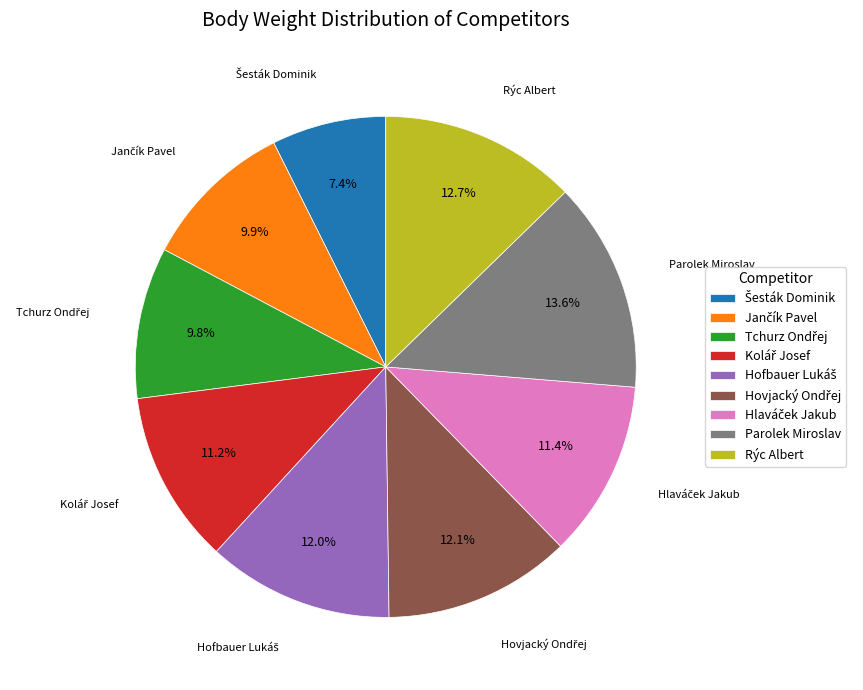

To the nearest percent, what percentage of the pie is Parolek Miroslav?

14%